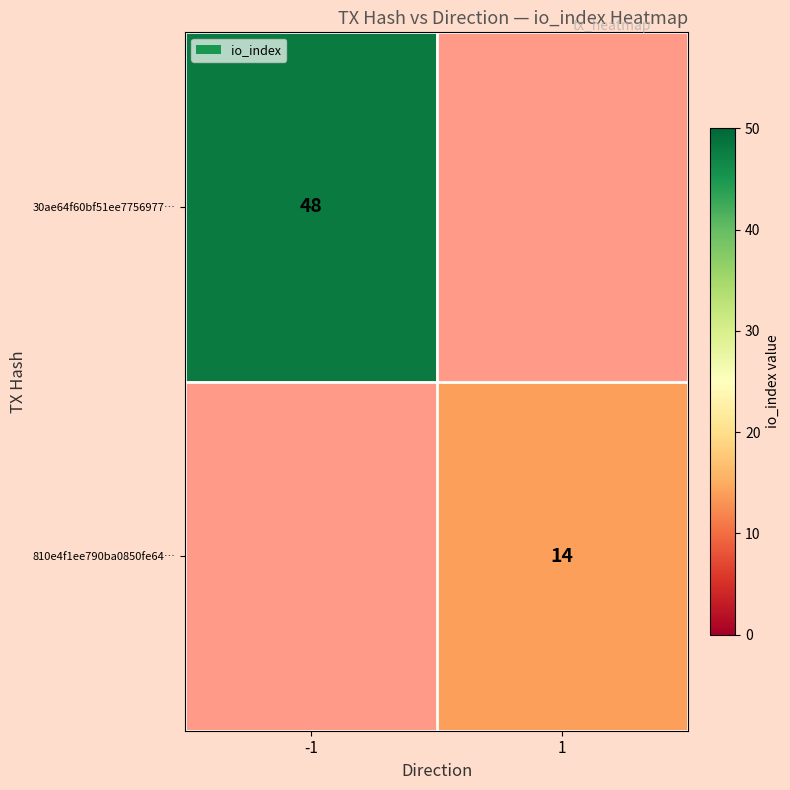

The 30ae64f60bf51ee7756977… series shows 28 at -1. True or false?

False